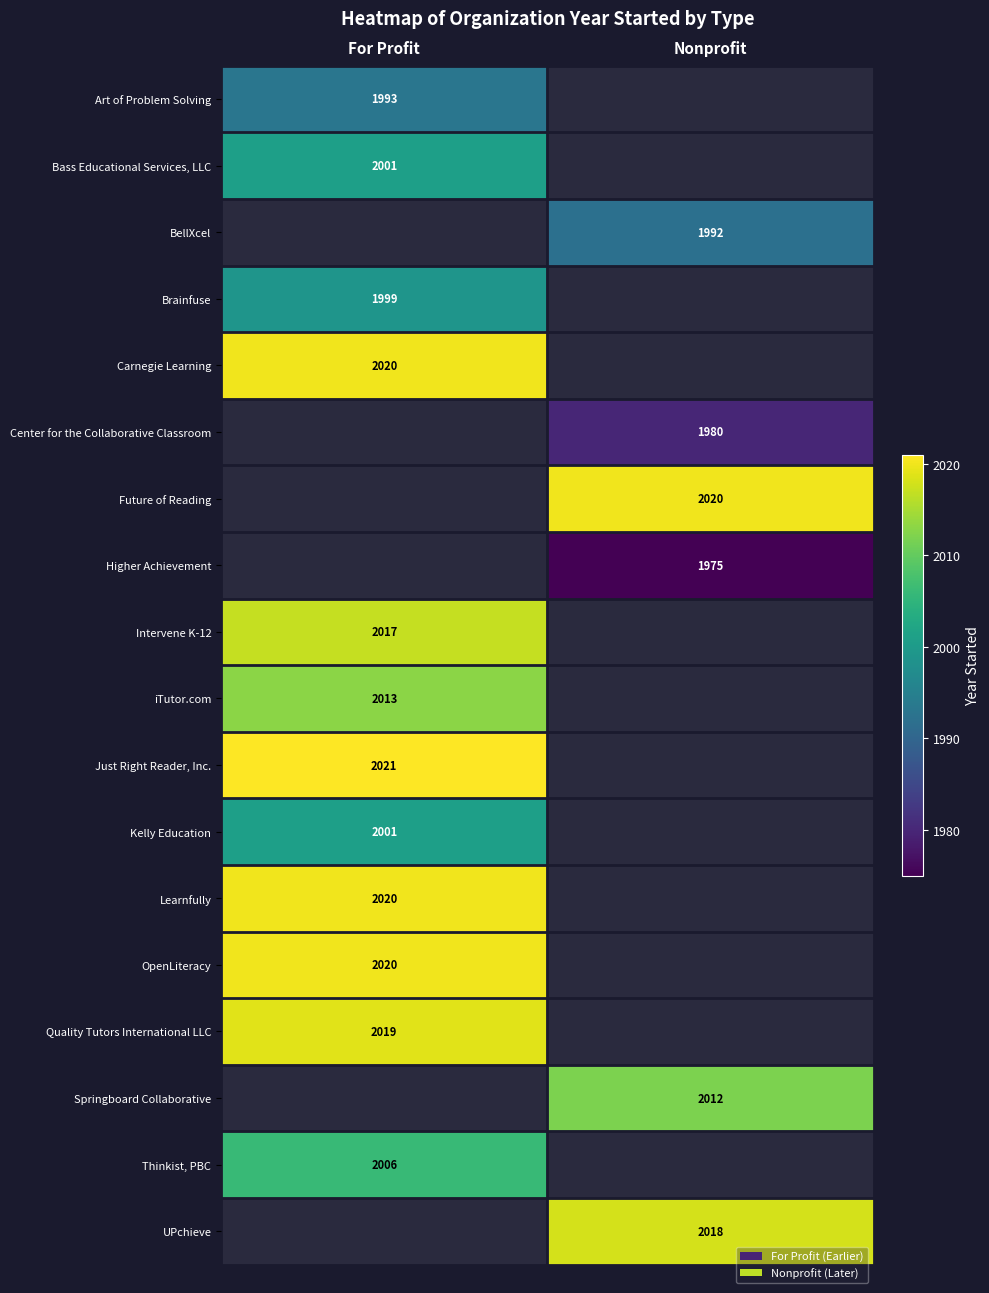

What is the smallest value displayed?

1975.0